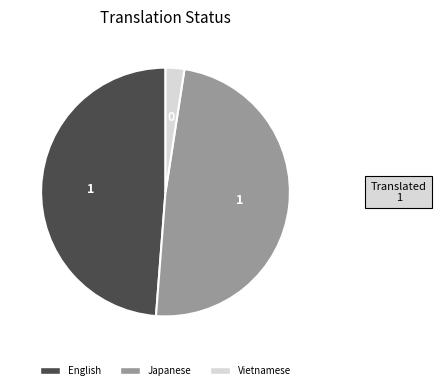

Is Japanese the majority of the pie?

No